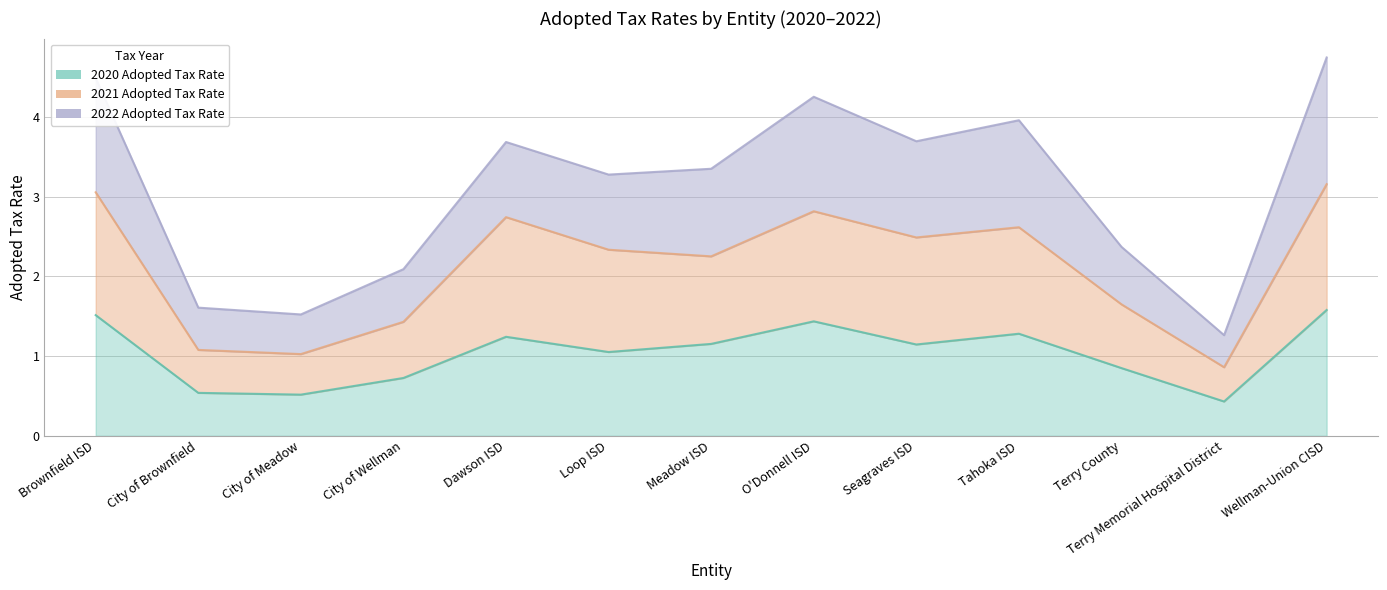

What is the value of the Adopted Tax Rate 2021 point at the 10th from the left?

2.6